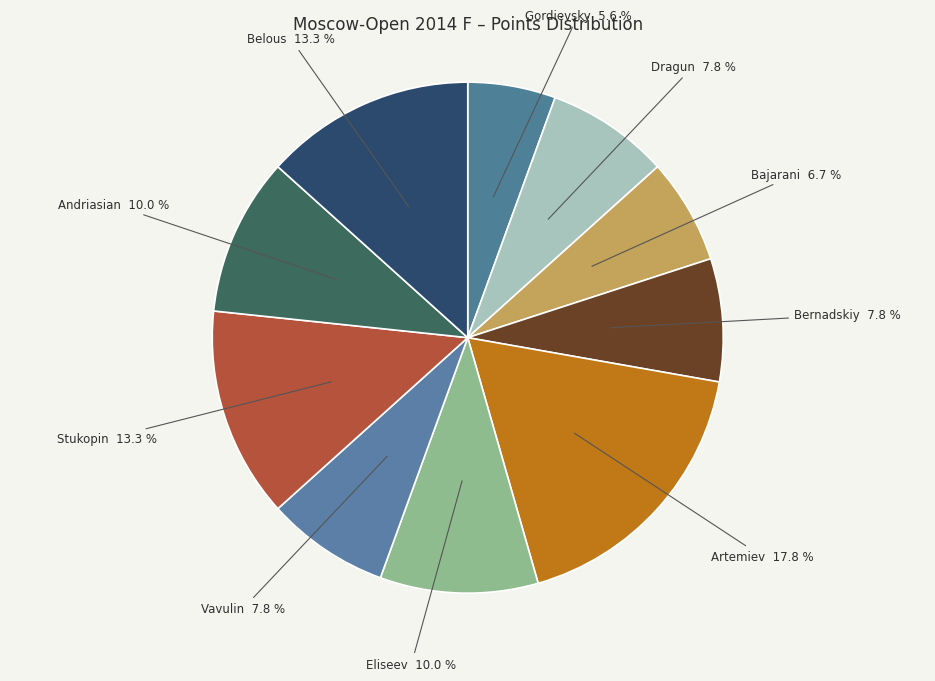

Which category has the biggest portion of the pie?

Artemiev Vladislav